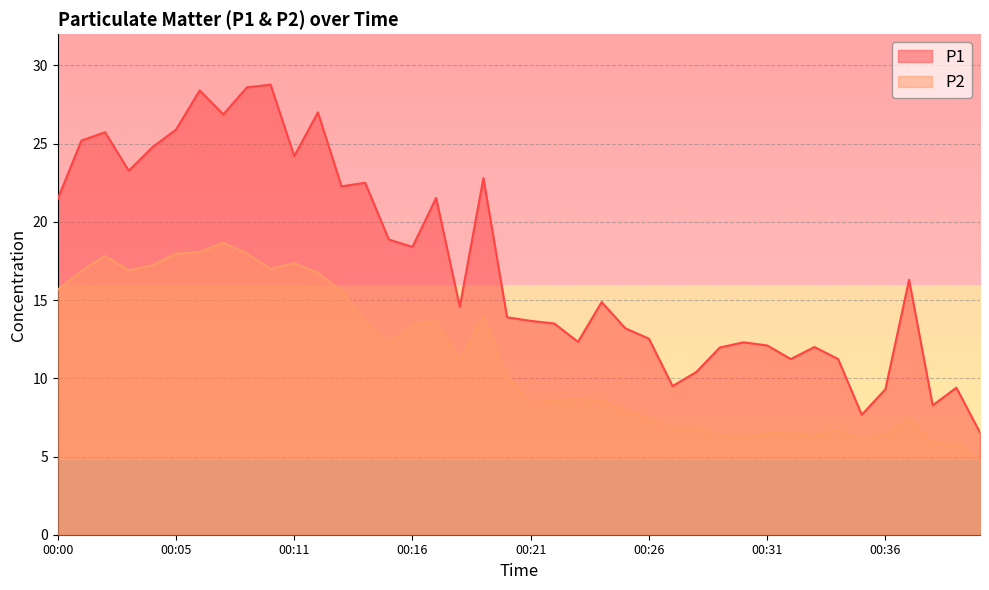

The P2 series shows 4.1 at 00:20. True or false?

False